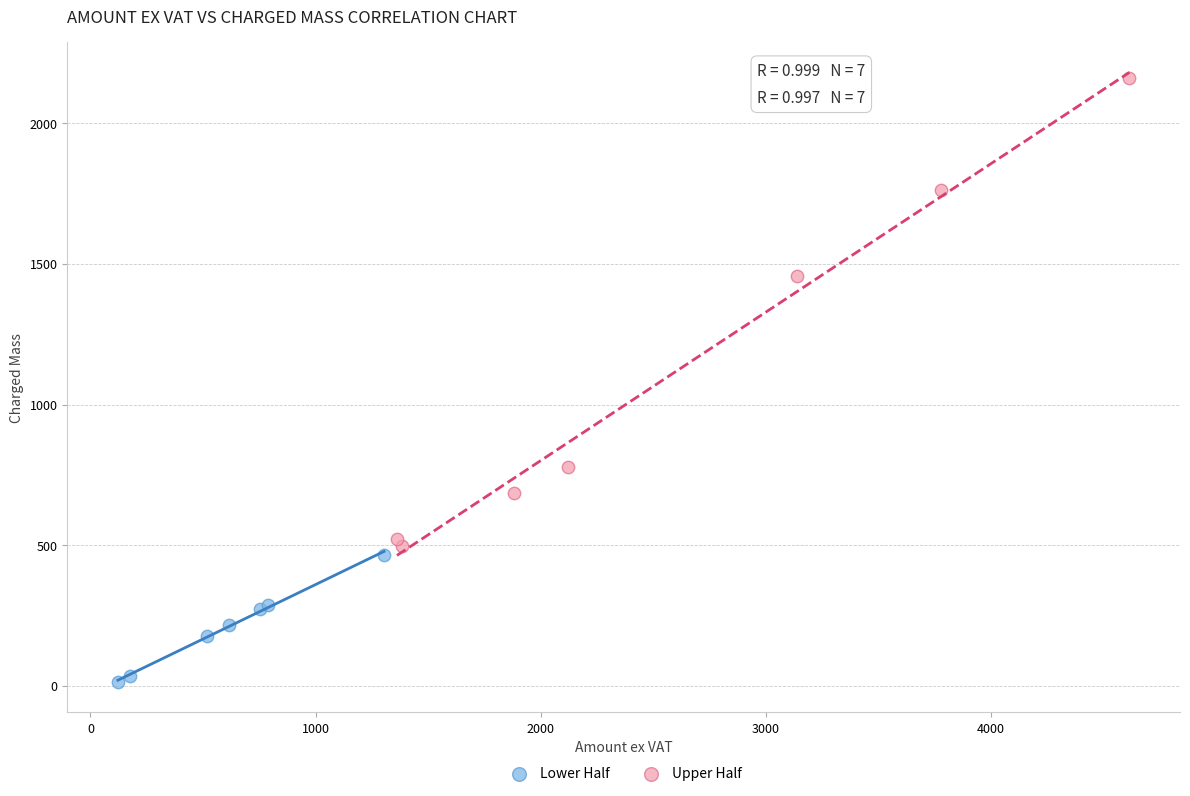

What are all the series names shown in the legend?

Lower Half, Upper Half